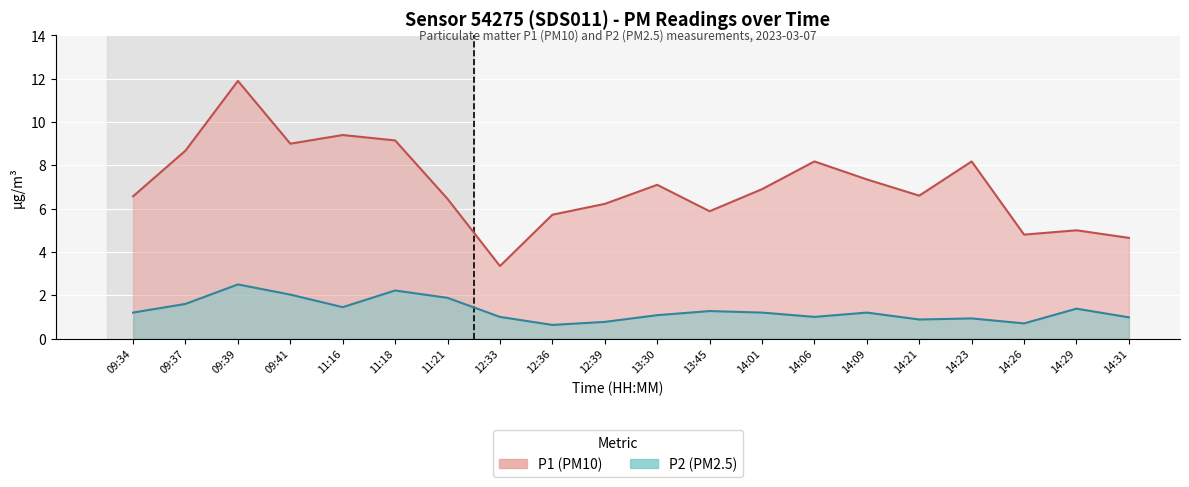

Does the chart display data point markers on the line(s)?

No